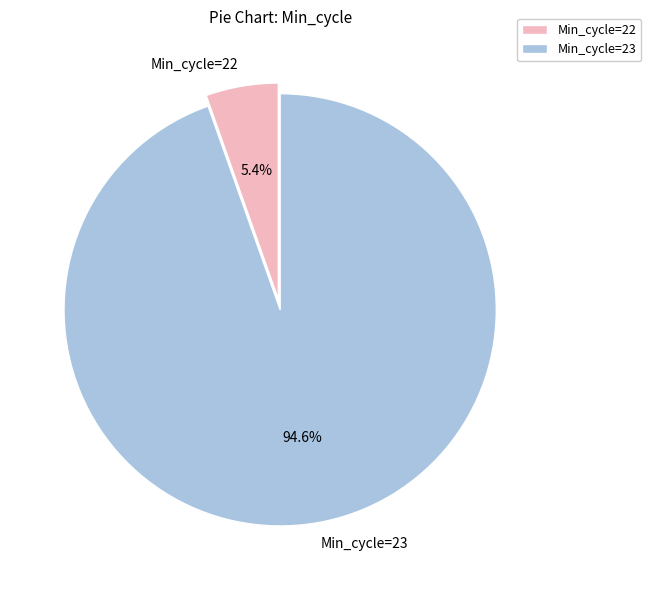

Rank the categories by value from lowest to highest.

Min_cycle=22, Min_cycle=23